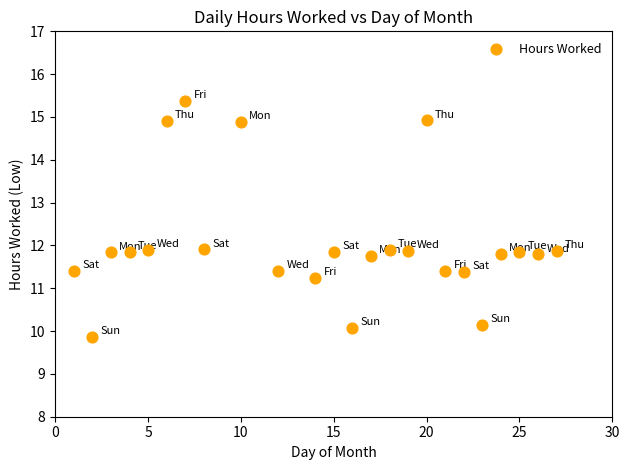

What is the range of Y values (max minus min)?

5.5